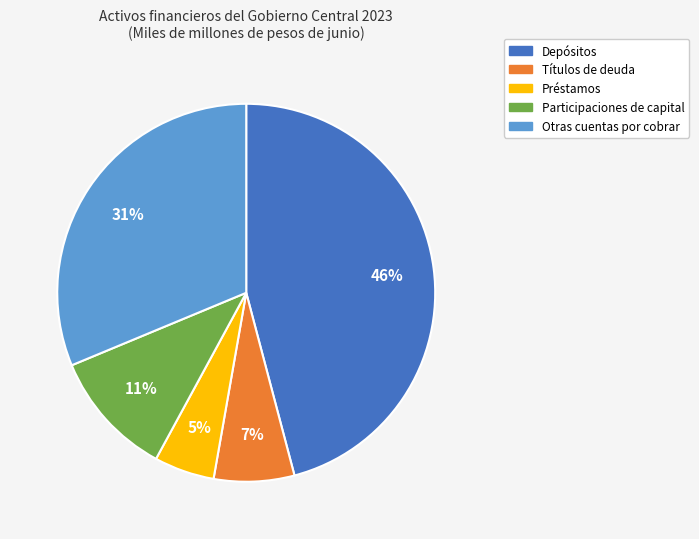

Rank the categories by value from lowest to highest.

Préstamos, Títulos de deuda, Participaciones de capital, Otras cuentas por cobrar, Depósitos